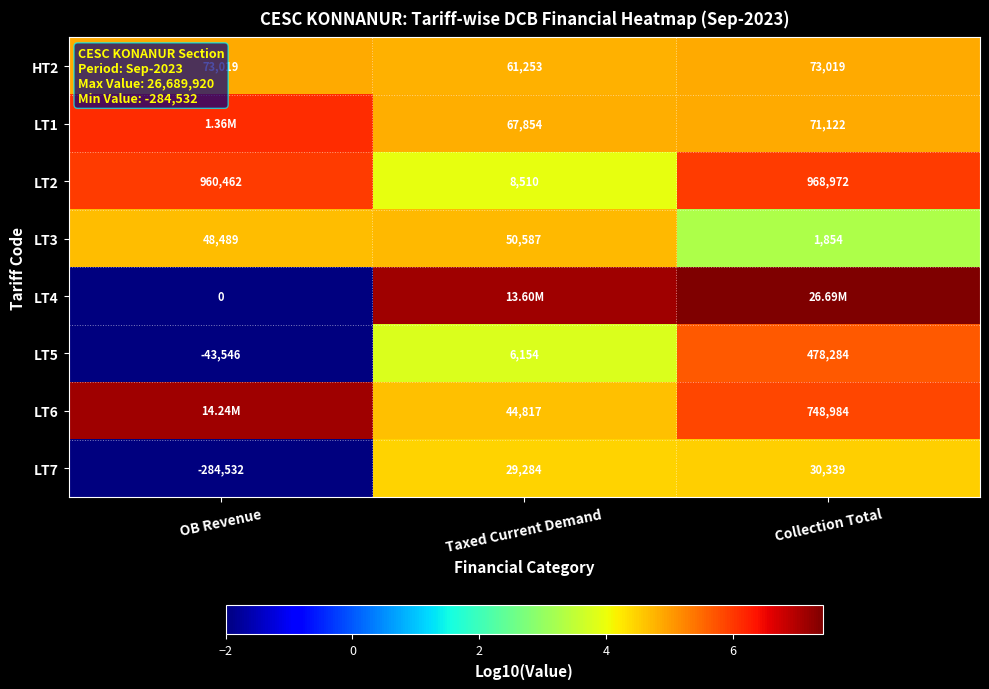

At which label is LT2 closest to 488741?

OB Revenue